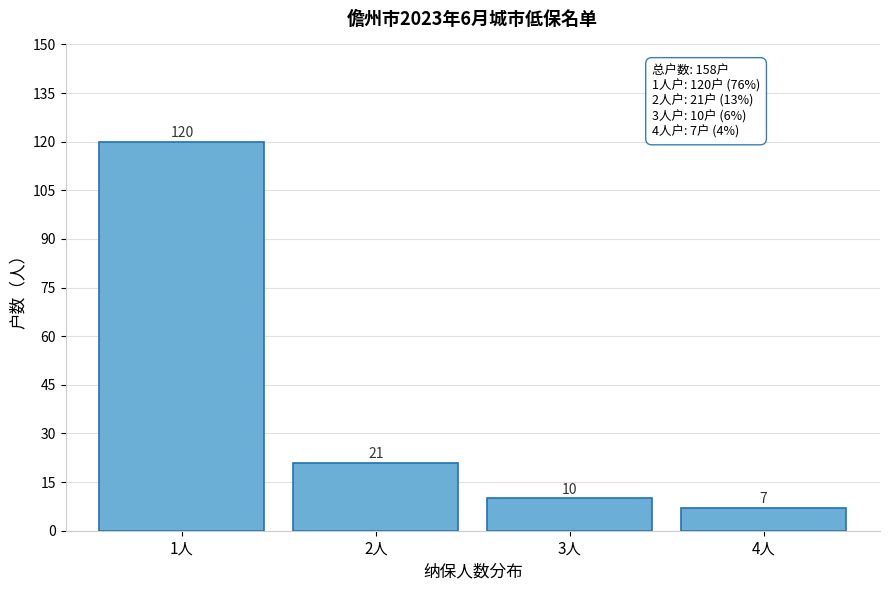

Reading left to right, list all the values displayed in this chart.

120	21	10	7